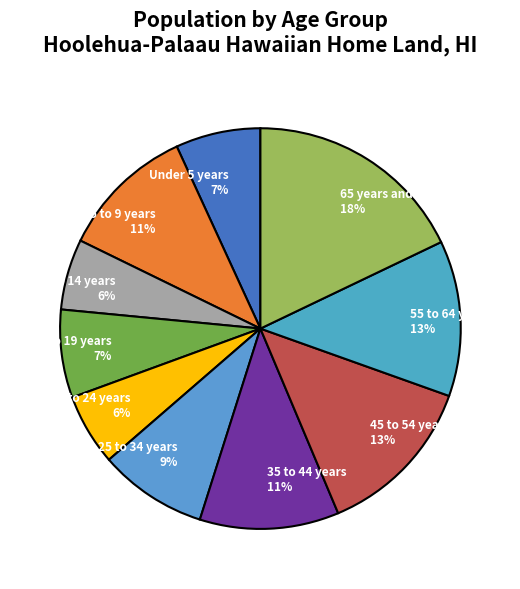

To the nearest percent, what is the combined percentage of 35 to 44 years and 10 to 14 years?

17%